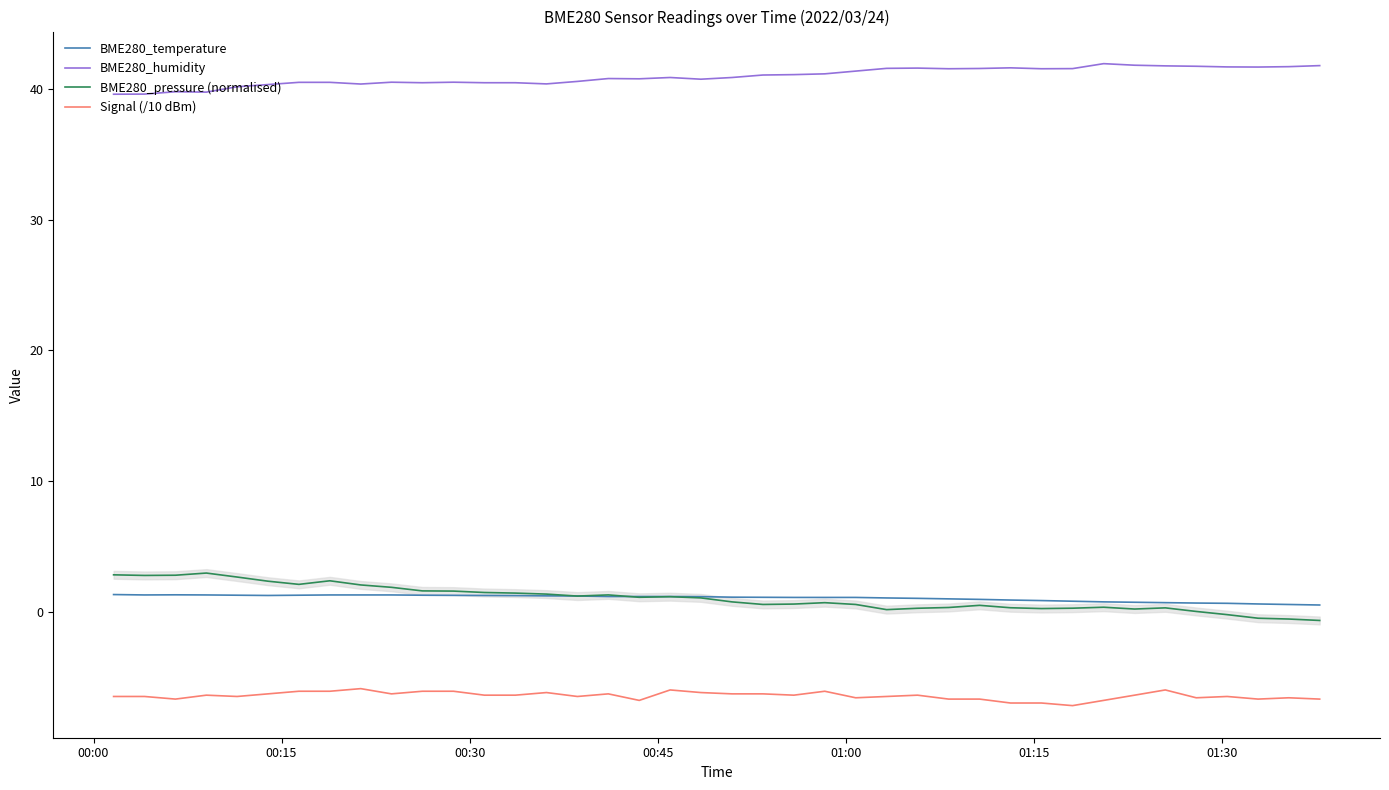

After their last crossing, which series has the higher values: BME280_pressure (normalised) or BME280_temperature?

BME280_temperature